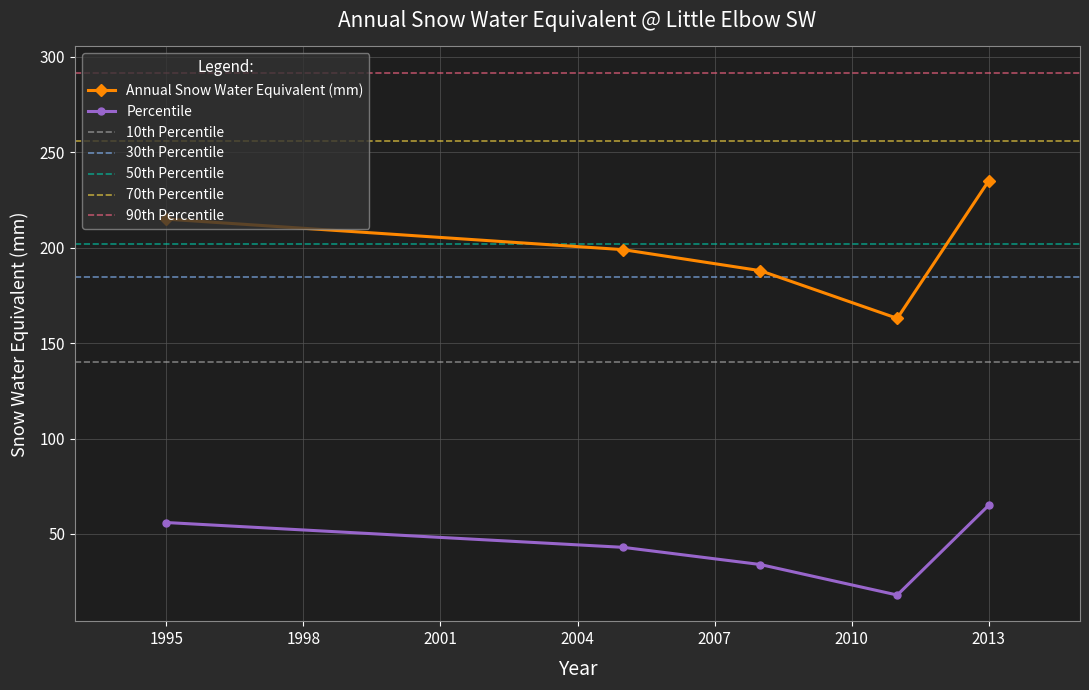

Which label corresponds to the smallest value in the chart?

2011